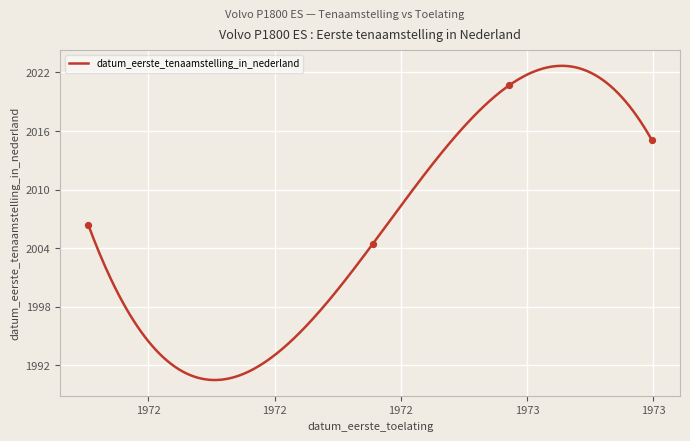

What is the change in value from 19730228 to 19730630?

-5.6